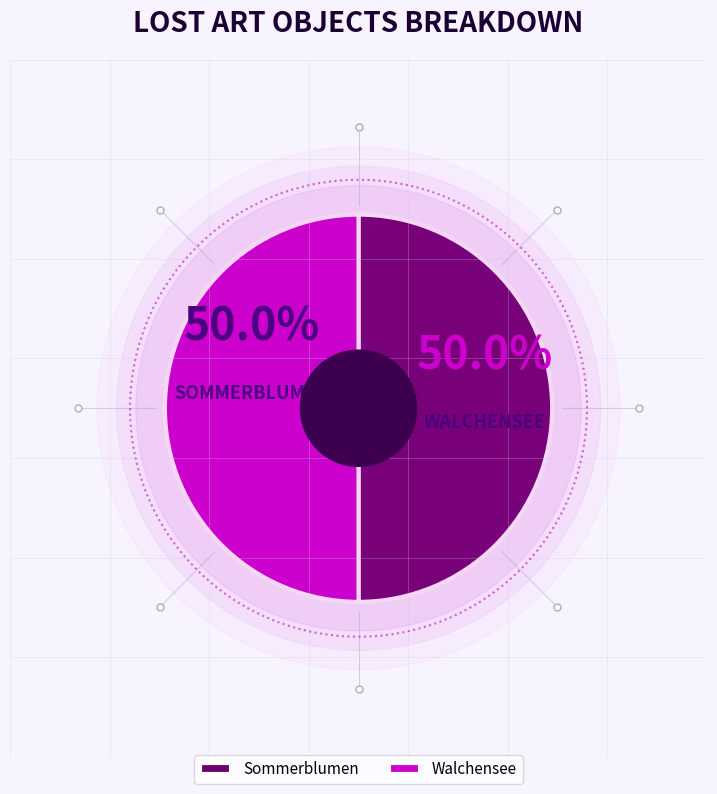

Is there a majority slice in this chart?

Yes